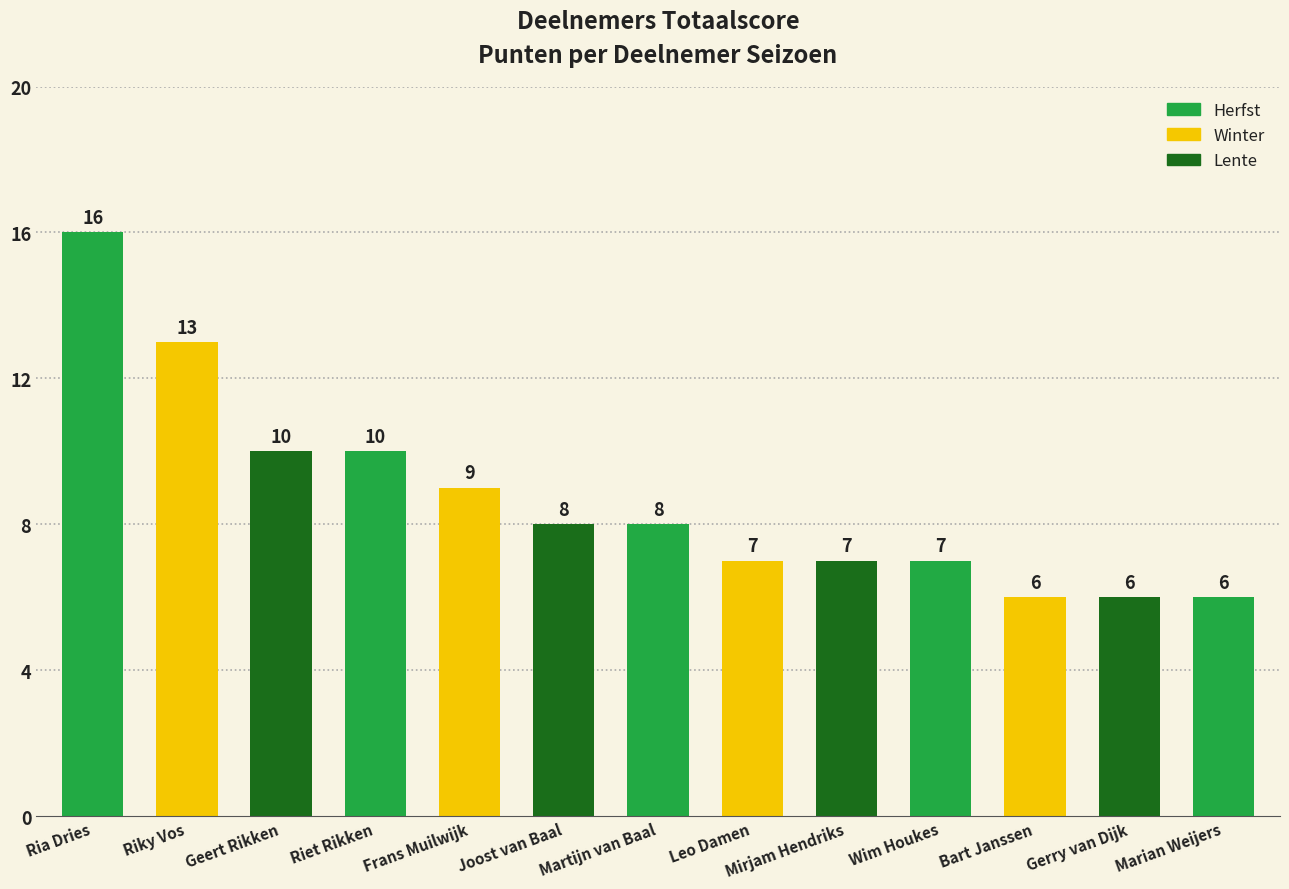

Are the bars horizontal?

No